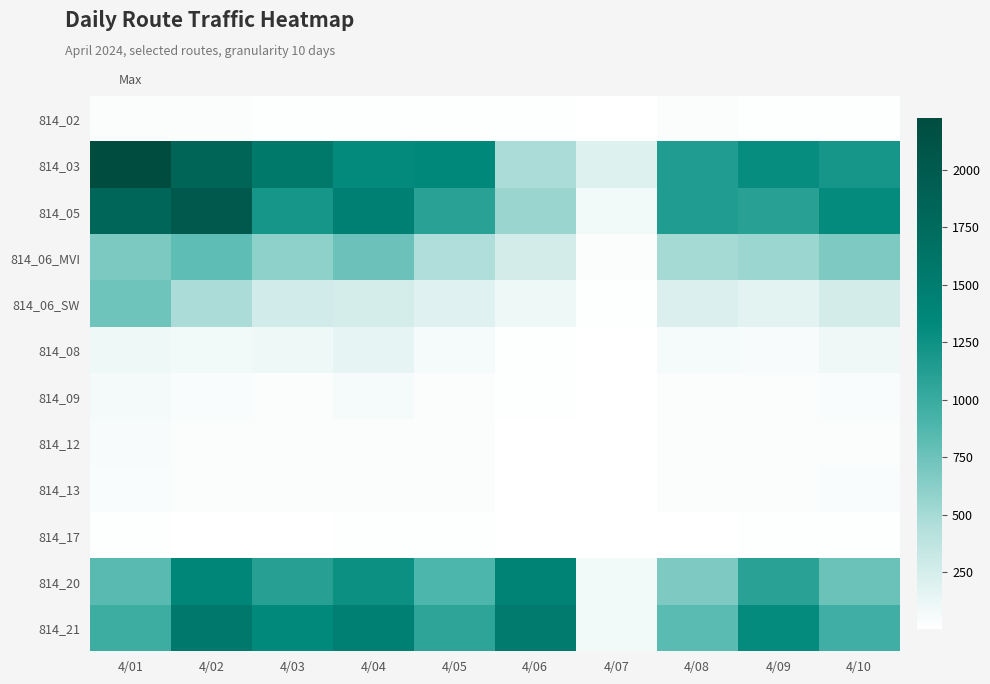

Reading left to right, extract all data points from this chart.

814_02: 4/01=25	4/02=23	4/03=18	4/04=10	4/05=14	4/06=11	4/07=3	4/08=22	4/09=18	4/10=15
814_03: 4/01=2225	4/02=1853	4/03=1551	4/04=1315	4/05=1335	4/06=475	4/07=198	4/08=1147	4/09=1295	4/10=1201
814_05: 4/01=1808	4/02=2022	4/03=1202	4/04=1449	4/05=1089	4/06=552	4/07=71	4/08=1143	4/09=1099	4/10=1306
814_06_MVI: 4/01=682	4/02=810	4/03=609	4/04=751	4/05=457	4/06=258	4/07=19	4/08=510	4/09=546	4/10=675
814_06_SW: 4/01=748	4/02=472	4/03=274	4/04=251	4/05=184	4/06=100	4/07=13	4/08=210	4/09=172	4/10=256
814_08: 4/01=105	4/02=75	4/03=103	4/04=147	4/05=56	4/06=11	4/07=3	4/08=60	4/09=51	4/10=94
814_09: 4/01=67	4/02=41	4/03=32	4/04=58	4/05=28	4/06=15	4/07=2	4/08=28	4/09=22	4/10=36
814_12: 4/01=47	4/02=24	4/03=30	4/04=25	4/05=26	4/06=6	4/07=3	4/08=22	4/09=31	4/10=35
814_13: 4/01=42	4/02=29	4/03=21	4/04=26	4/05=24	4/06=6	4/07=1	4/08=24	4/09=26	4/10=39
814_17: 4/01=13	4/02=9	4/03=9	4/04=14	4/05=13	4/06=5	4/07=1	4/08=7	4/09=14	4/10=12
814_20: 4/01=843	4/02=1370	4/03=1107	4/04=1261	4/05=888	4/06=1433	4/07=76	4/08=674	4/09=1095	4/10=765
814_21: 4/01=976	4/02=1564	4/03=1323	4/04=1454	4/05=1063	4/06=1514	4/07=76	4/08=827	4/09=1307	4/10=959